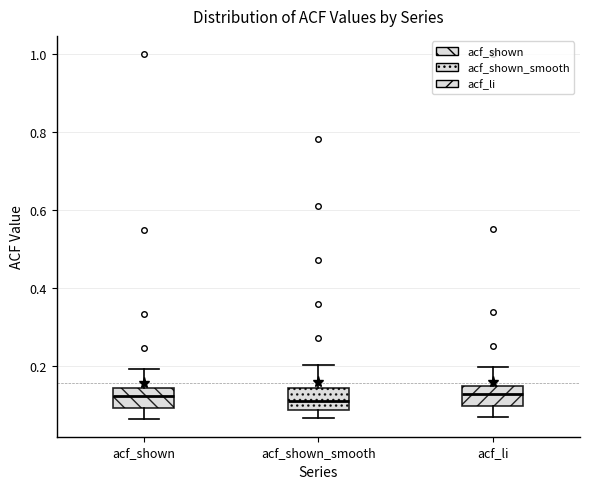

Where does the median line of the box for acf_shown sit on the y-axis? The values are not printed on the chart, so give them approximately, as read against the axis.

0.12